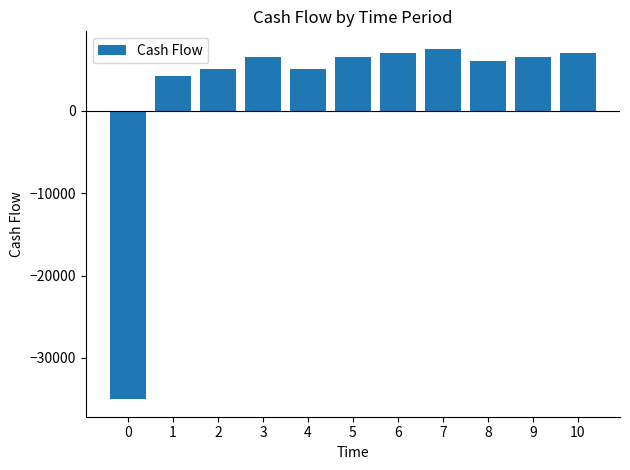

What is the smallest value displayed?

-35000